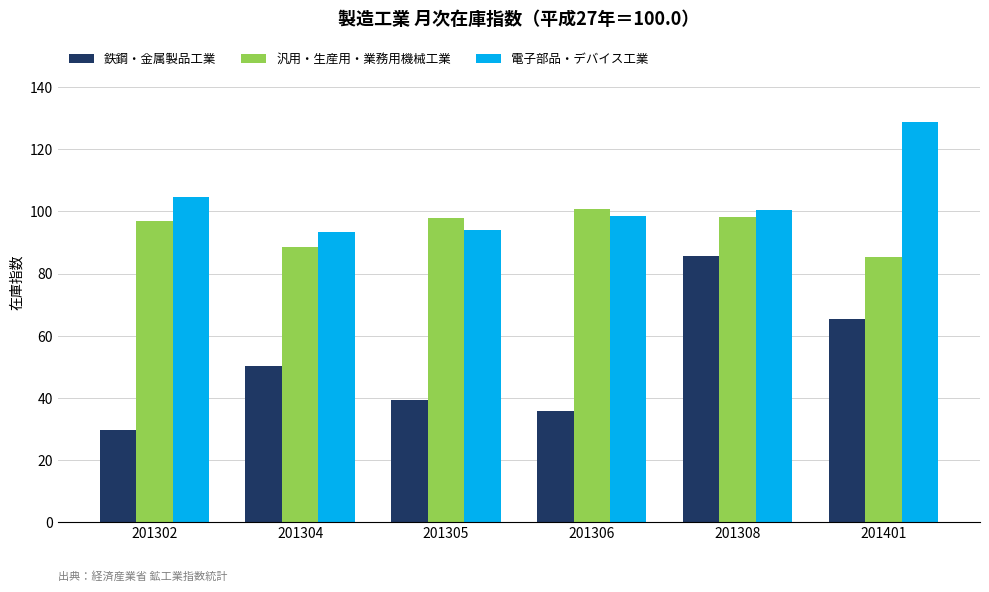

What is the value of the 汎用・生産用・業務用機械工業 bar at the 5th from the left?

98.1